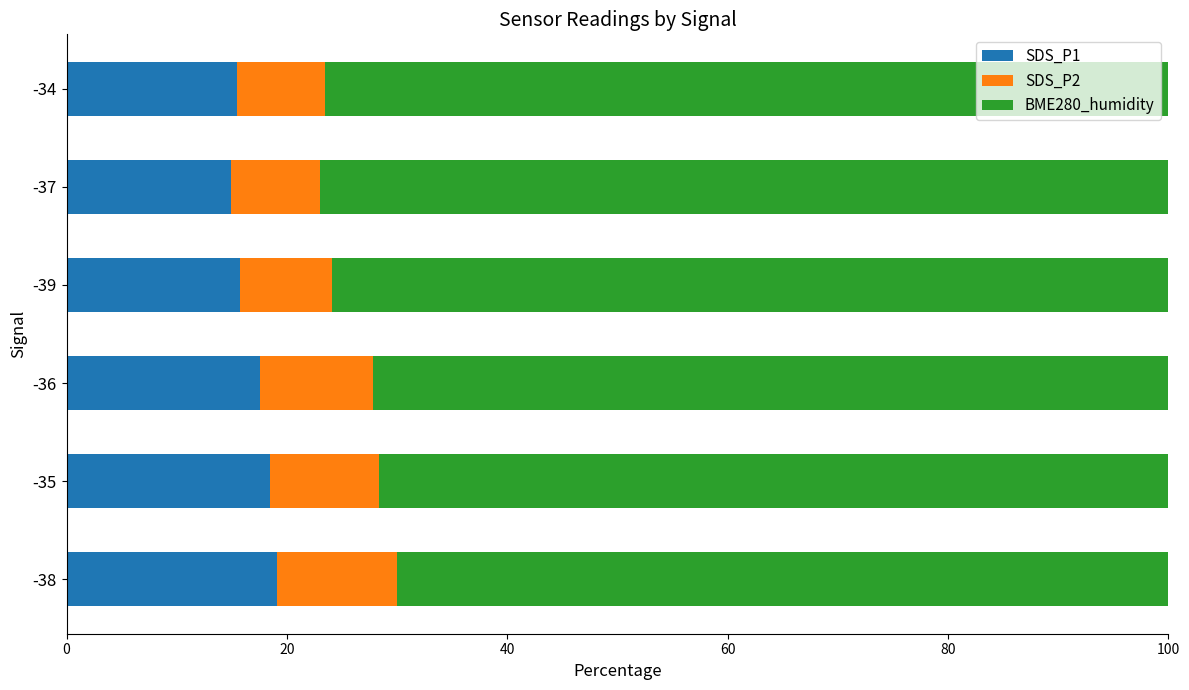

What is the sum of the SDS_P1 values at -38 and -35?

37.6